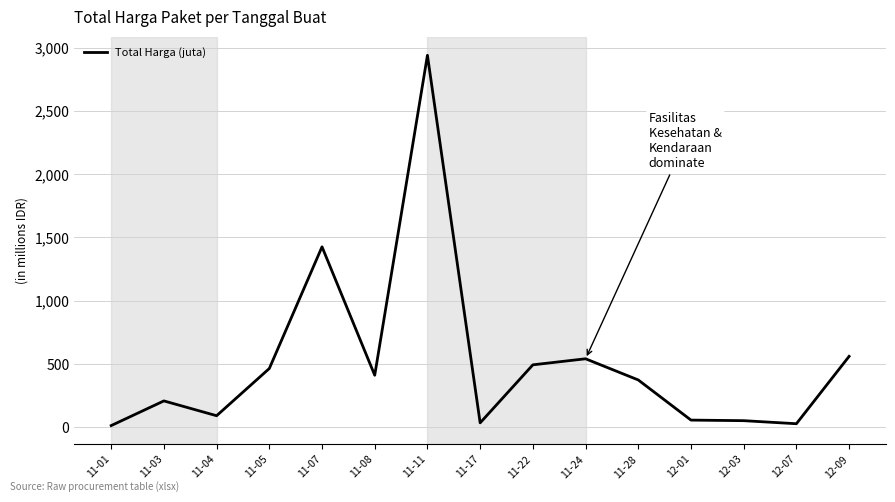

At which label is the value closest to 1476?

11-07